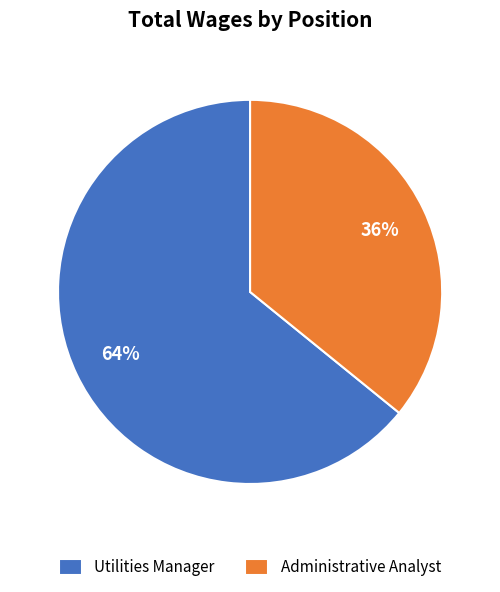

To the nearest percent, what is the difference between the largest and smallest slice percentages?

28%